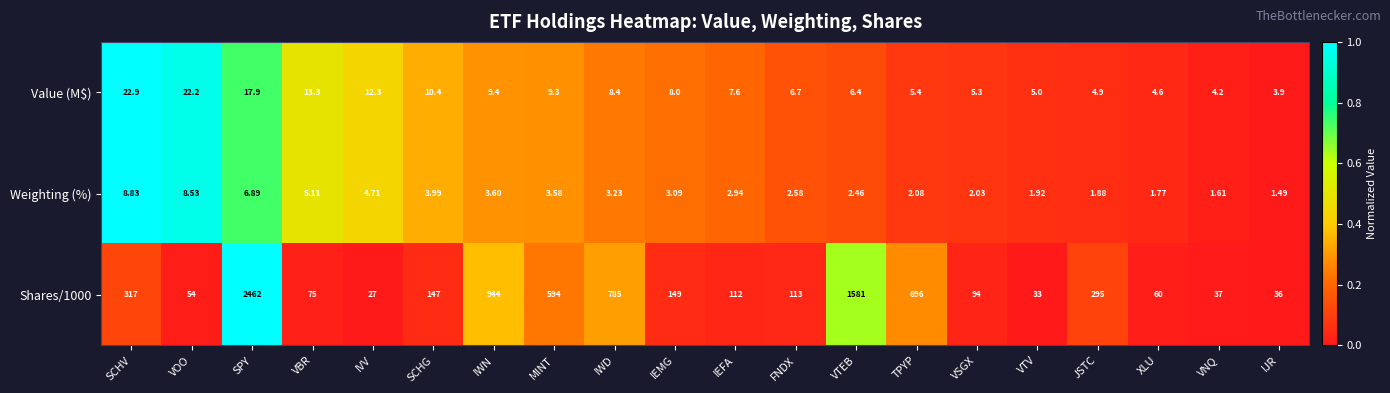

How many values in the Value (M$) series are below 8?

10